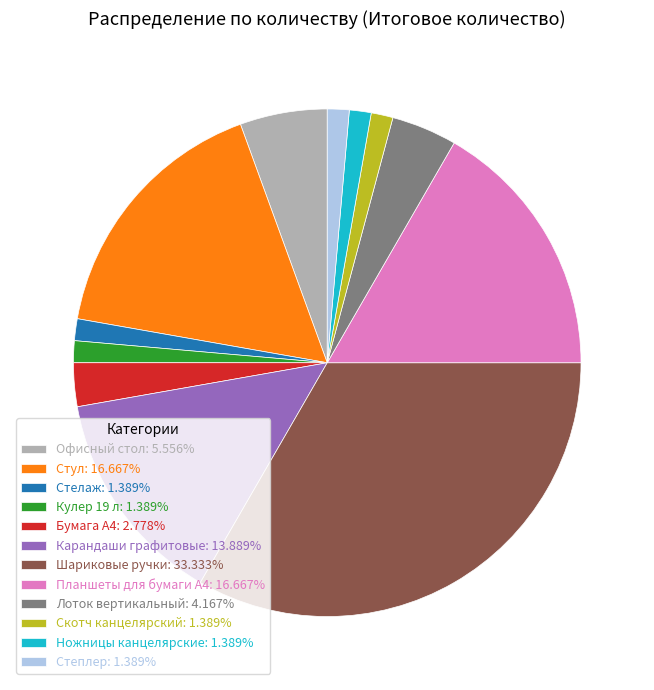

The Кулер 19 л slice represents 1% of the pie. True or false?

True